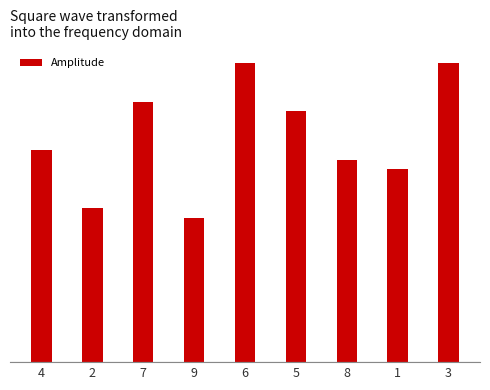

Are the bars horizontal?

No